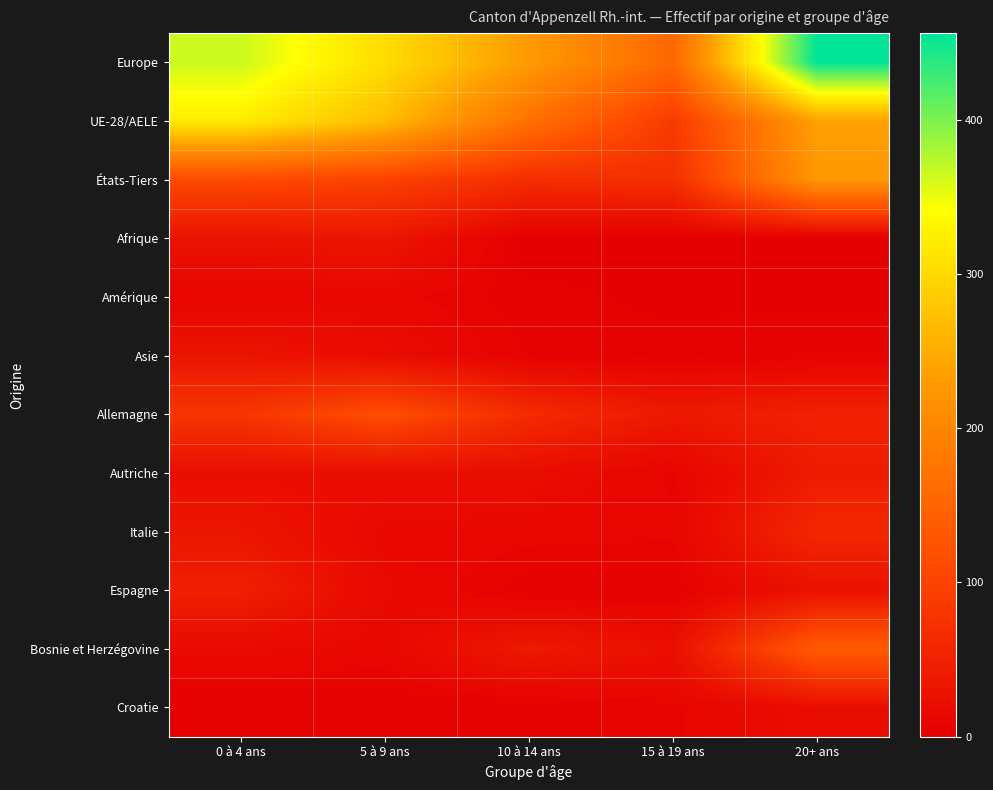

What is the difference between the highest and lowest values at 5 à 9 ans?

302